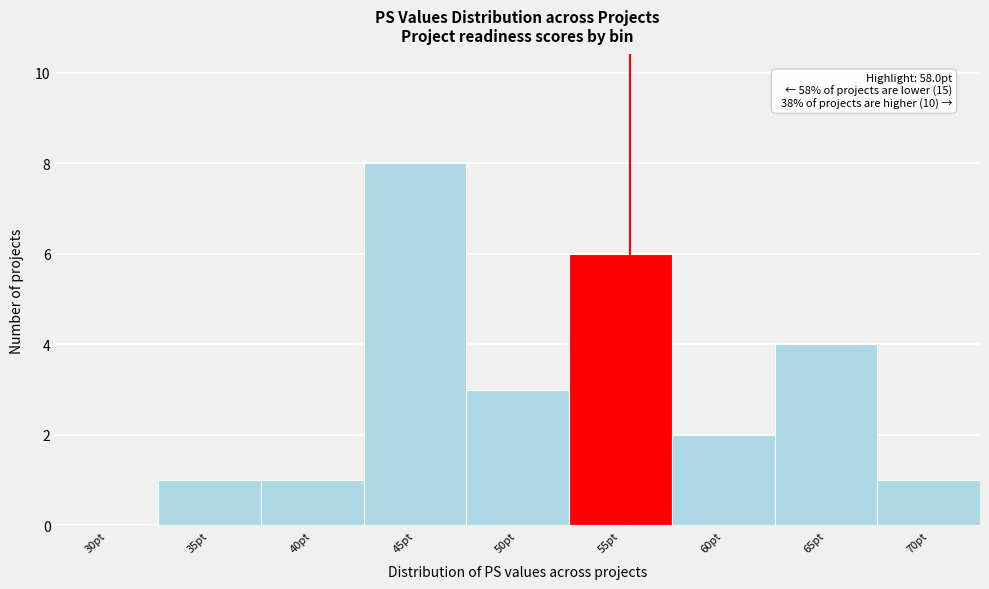

Reading right to left, list all the values displayed in this chart.

70pt=1	65pt=4	60pt=2	55pt=6	50pt=3	45pt=8	40pt=1	35pt=1	30pt=0